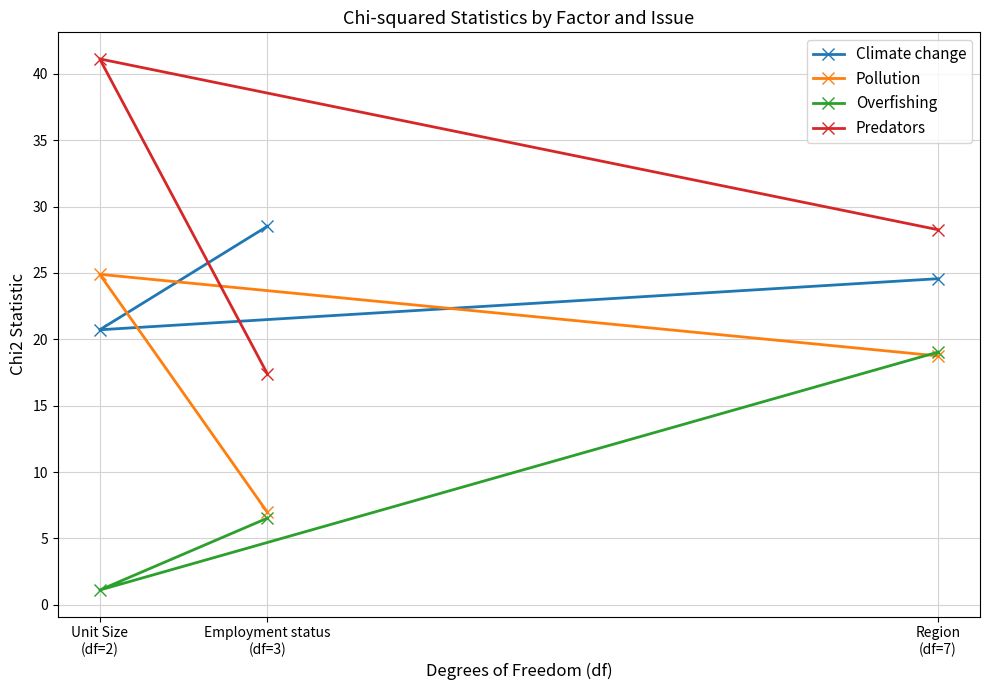

Reading right to left, what are all the values shown in this chart?

Climate change: Region
(df=7)=24.6	Employment status
(df=3)=28.5	Unit Size
(df=2)=20.7
Pollution: Region
(df=7)=18.8	Employment status
(df=3)=7.0	Unit Size
(df=2)=24.9
Overfishing: Region
(df=7)=19.0	Employment status
(df=3)=6.5	Unit Size
(df=2)=1.1
Predators: Region
(df=7)=28.3	Employment status
(df=3)=17.4	Unit Size
(df=2)=41.1